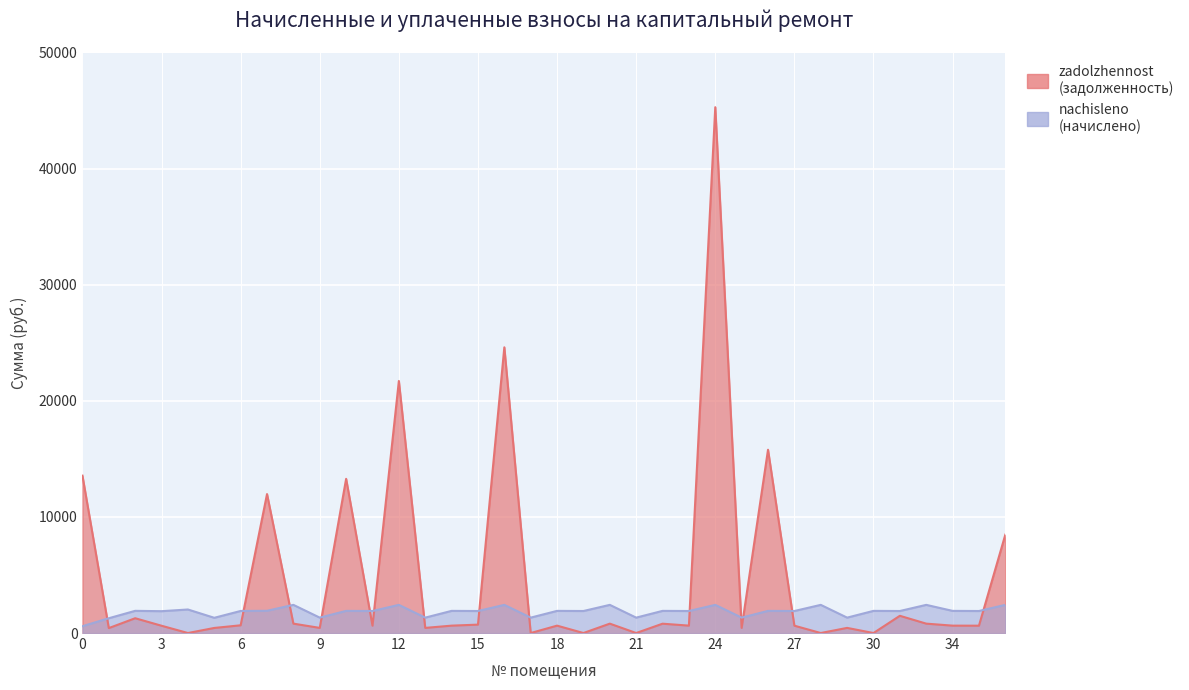

At which label is nachisleno (accrued) closest to 1507?

9